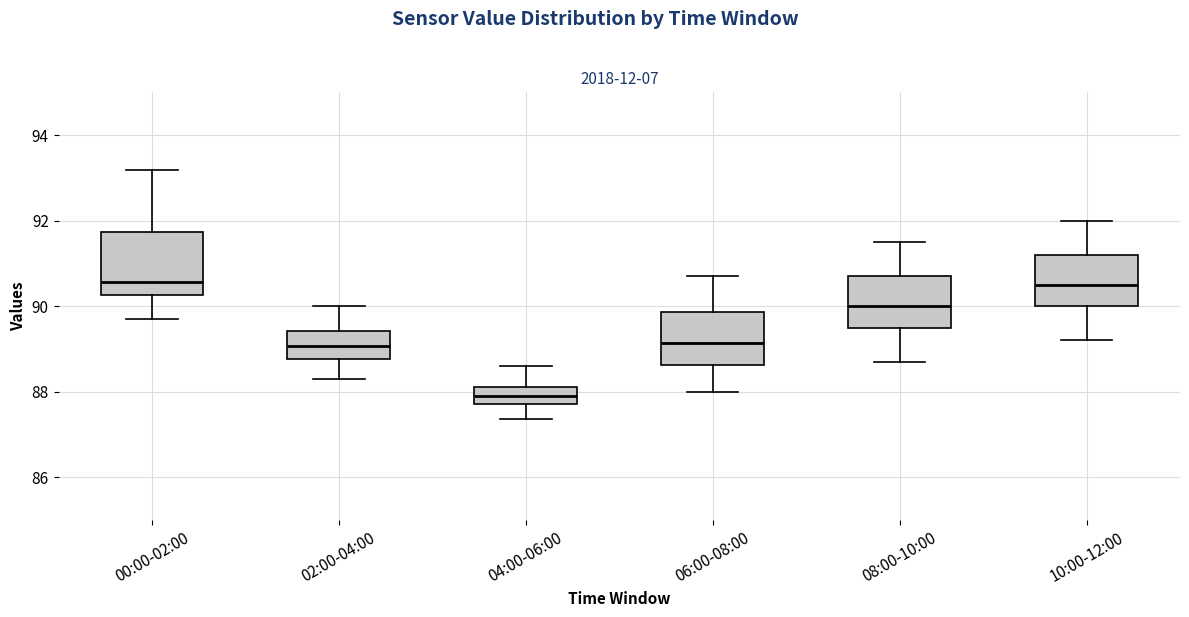

Comparing the boxes themselves (not the whiskers), which one is the tallest?

00:00-02:00